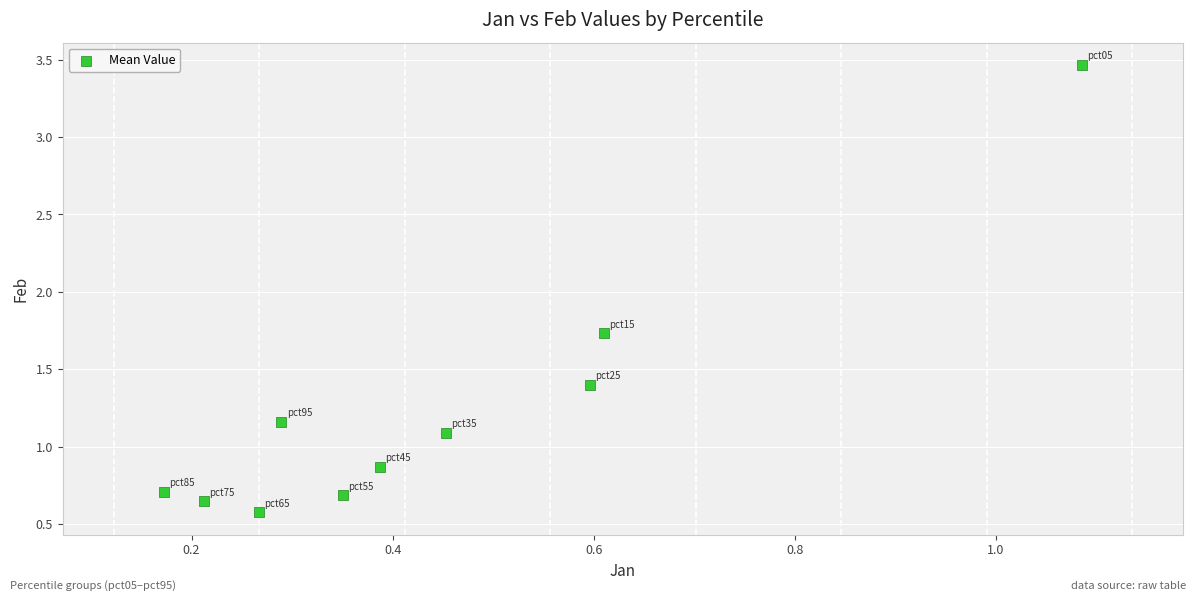

What is the range of Y values (max minus min)?

2.9